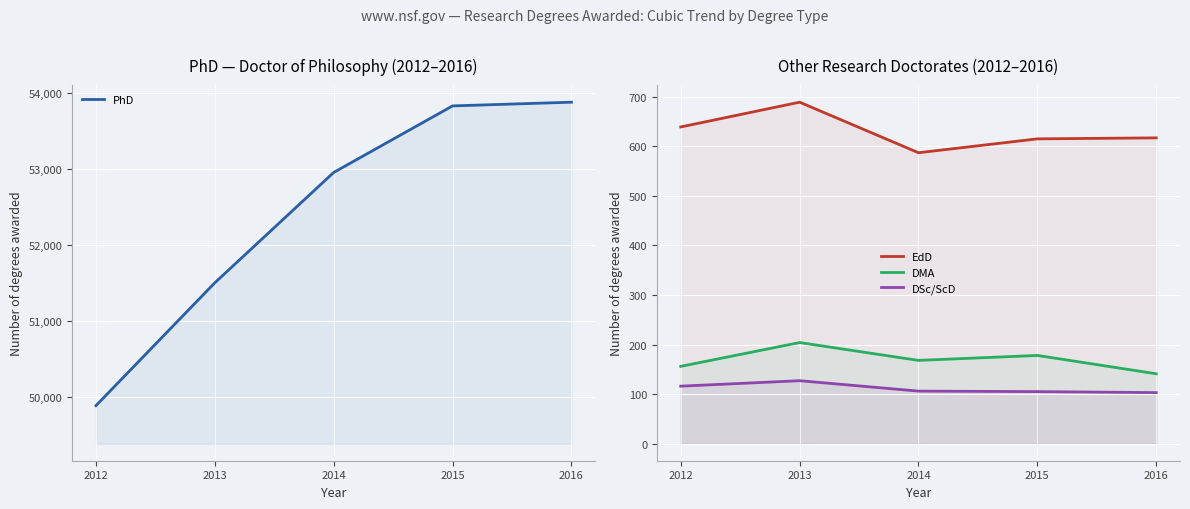

What are all the series names shown in the legend?

PhD, EdD, DMA, DSc/ScD